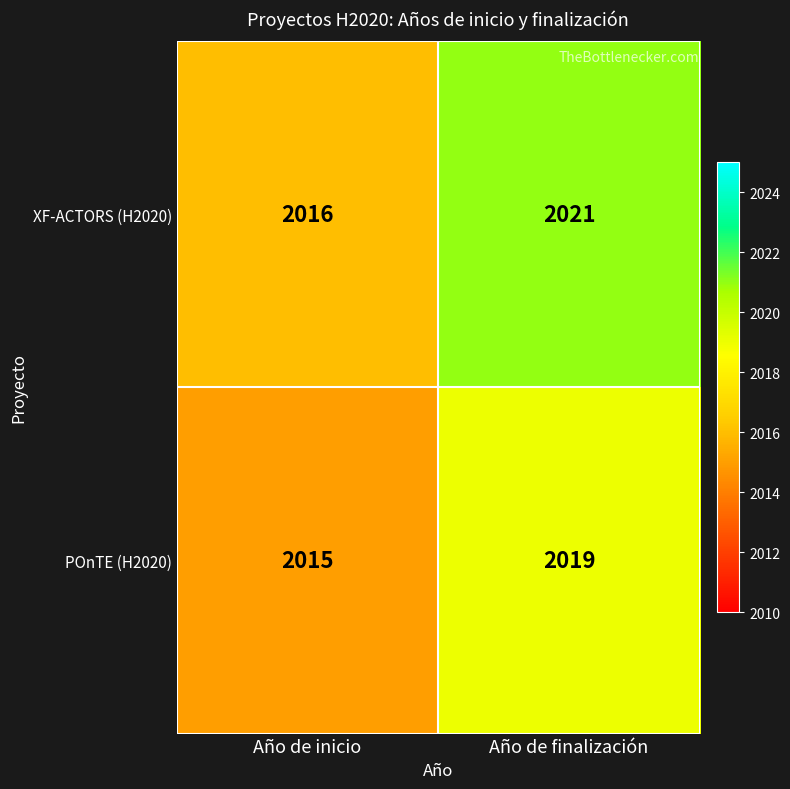

Which category has the lowest value in the XF-ACTORS (H2020) series?

Año de inicio